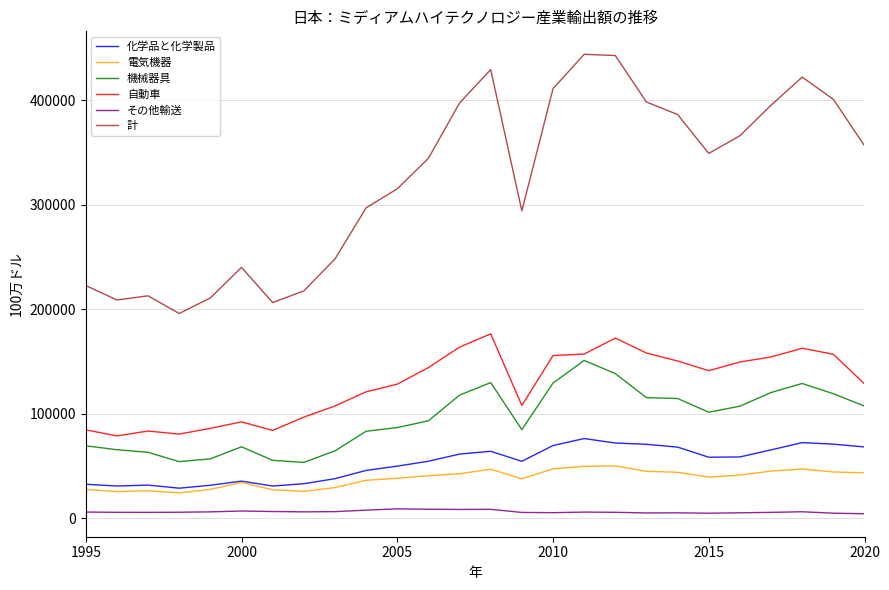

Rank the series by their maximum value, from highest to lowest.

計, 自動車, 機械器具, 化学品と化学製品, 電気機器, その他輸送